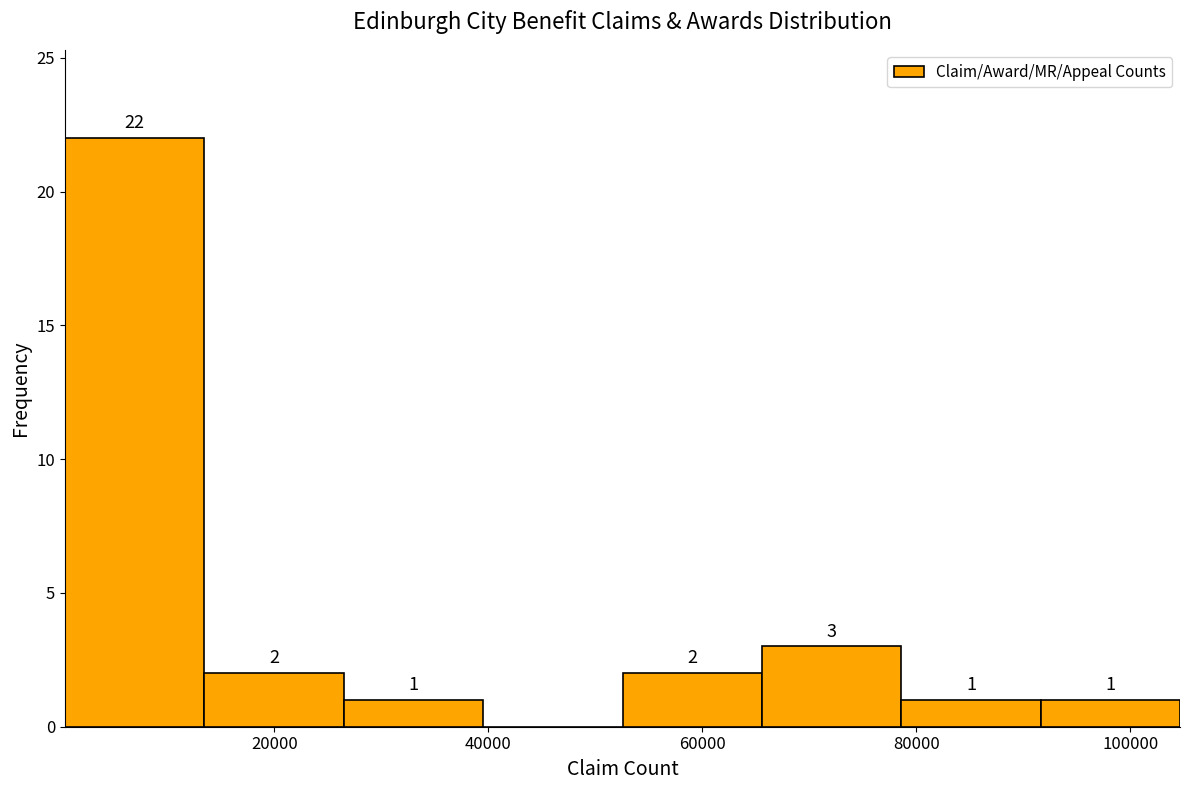

Over which range of the x-axis is the bar tallest?

0 to 14000